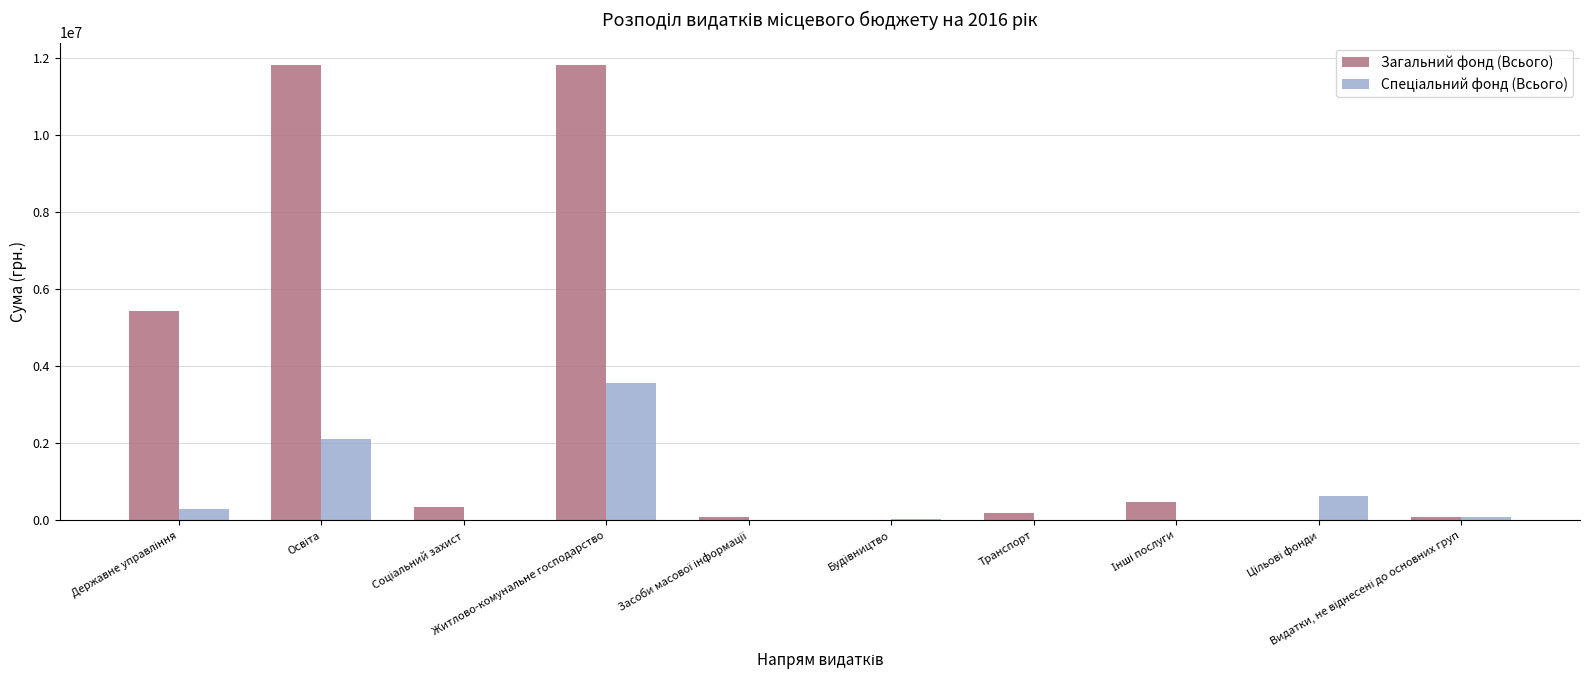

What is the sum of all Загальний фонд (Всього) values?

30248748